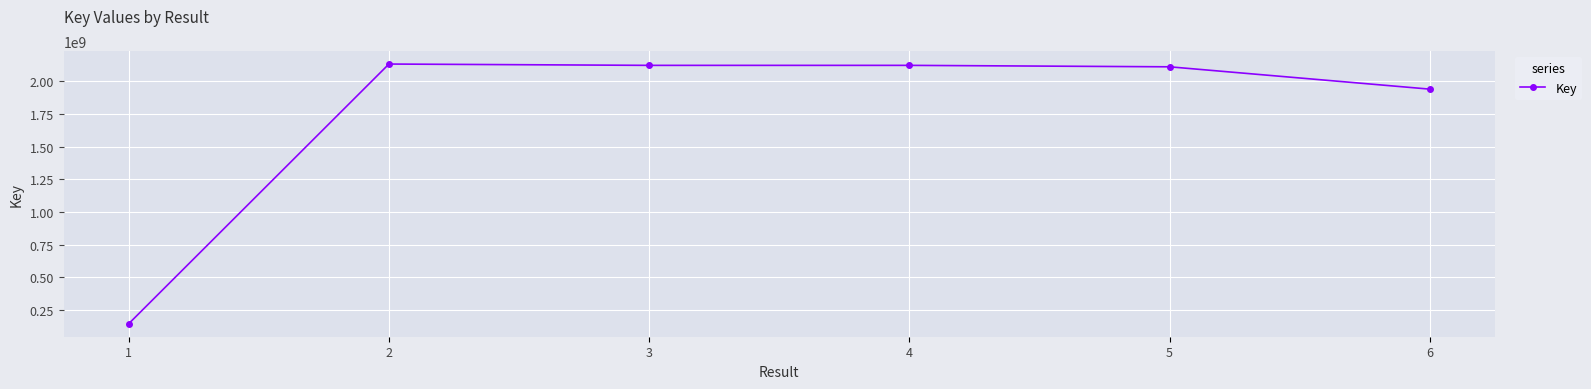

Approximately how many times larger is the value at 6 compared to 1?

13.2